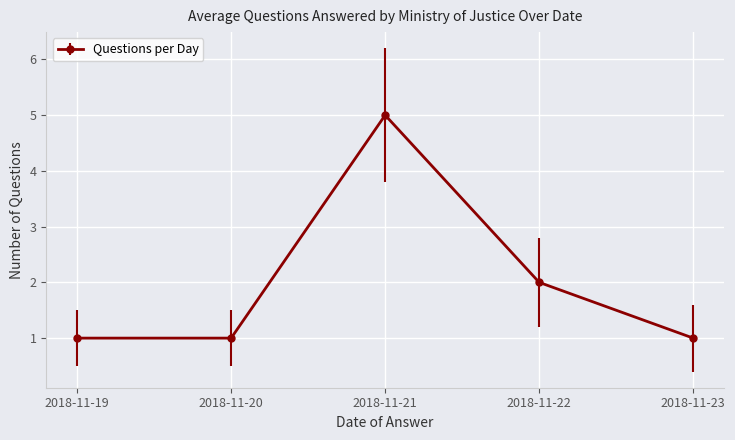

Approximately how many times larger is the value at 2018-11-21 compared to 2018-11-23?

5.0